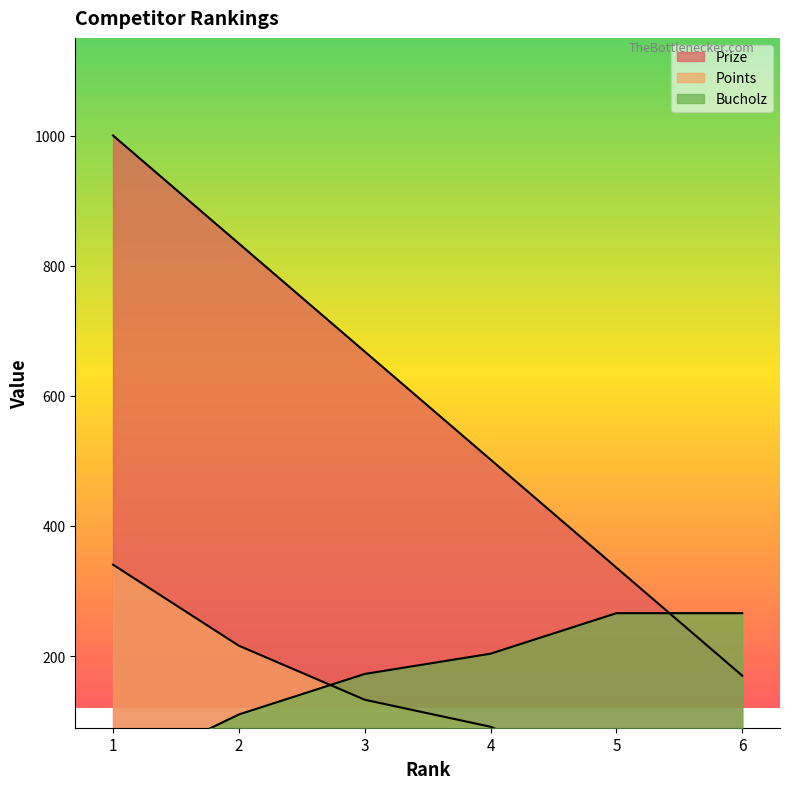

Which series changed the most between 1 and 4?

Prize